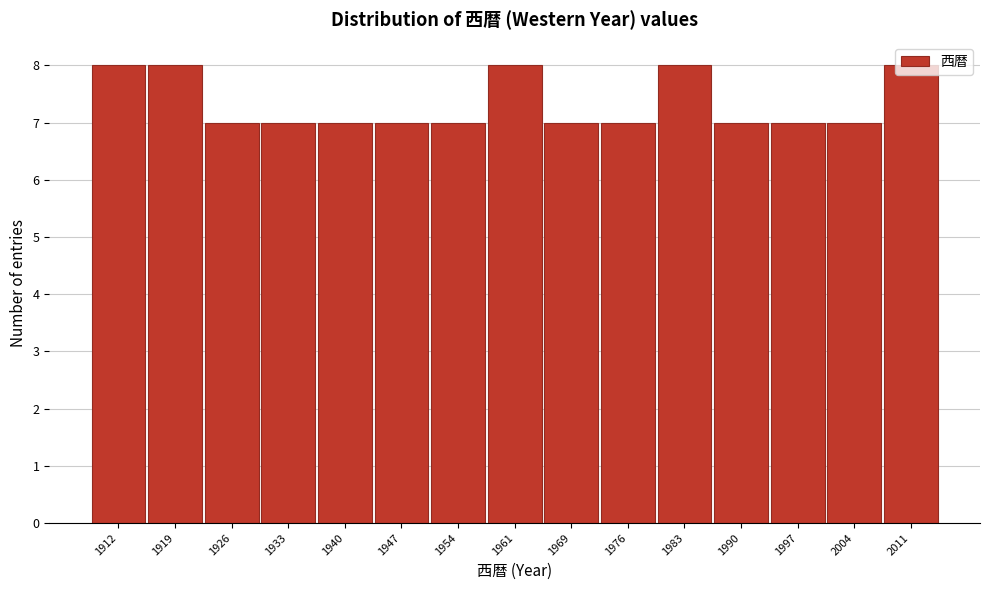

What is the greatest value displayed?

8